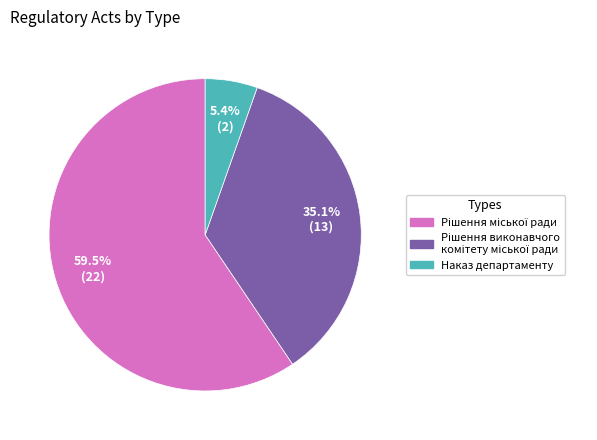

What is the smallest slice in the pie chart?

Наказ департаменту